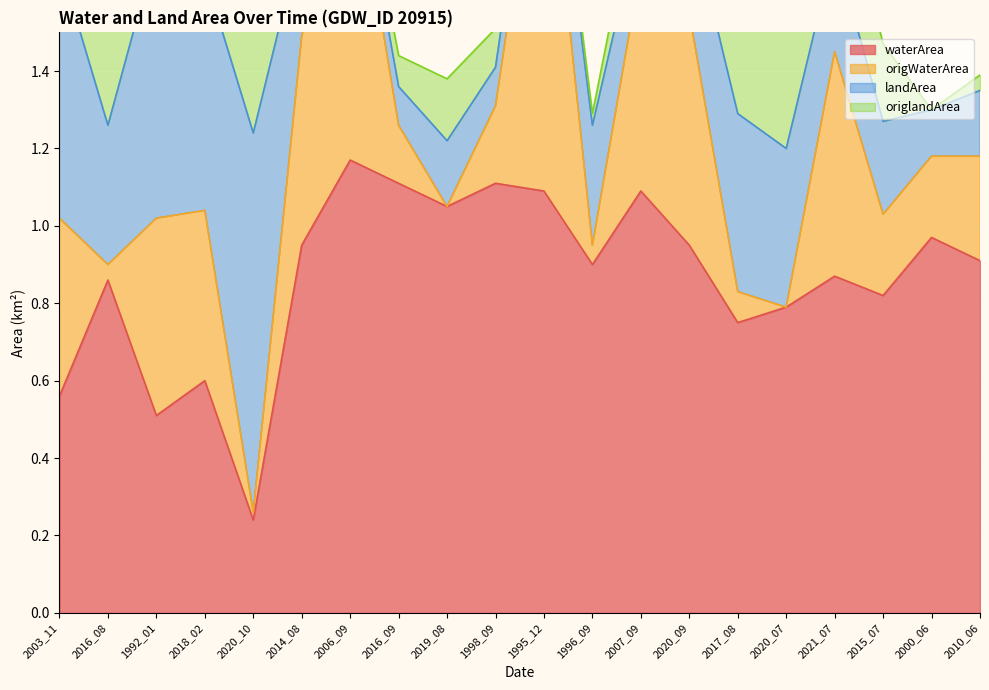

True or false: waterArea has a value of 0.5 at 1996_09.

False